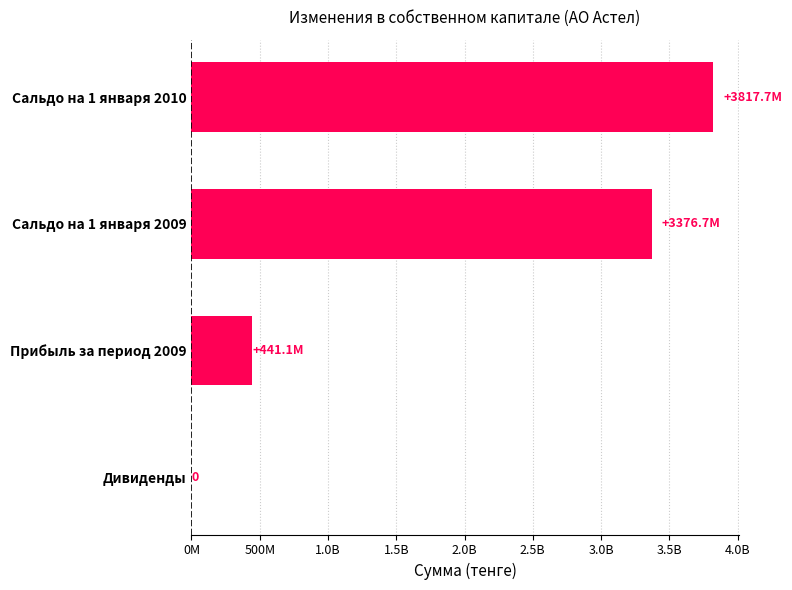

Are the bars horizontal?

Yes